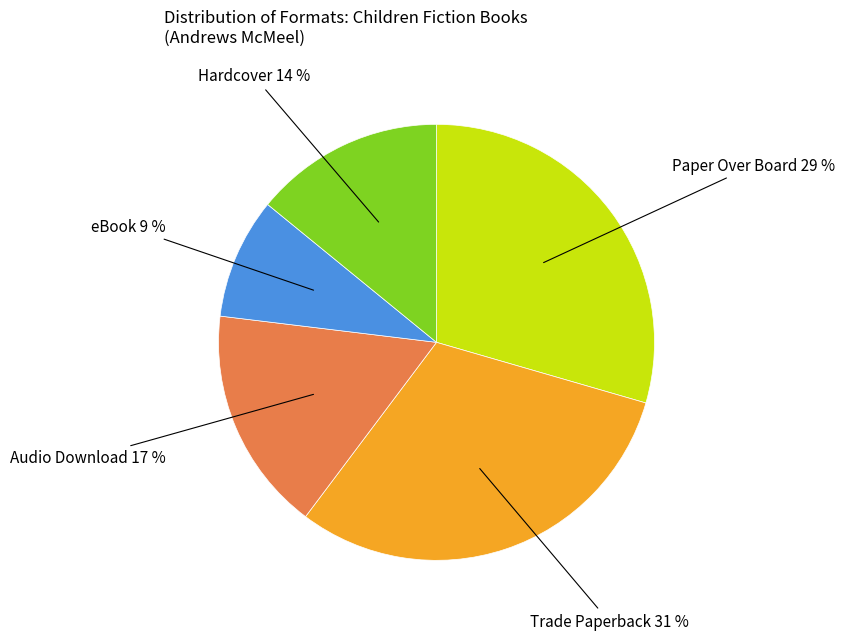

How many slices are in this pie chart?

5